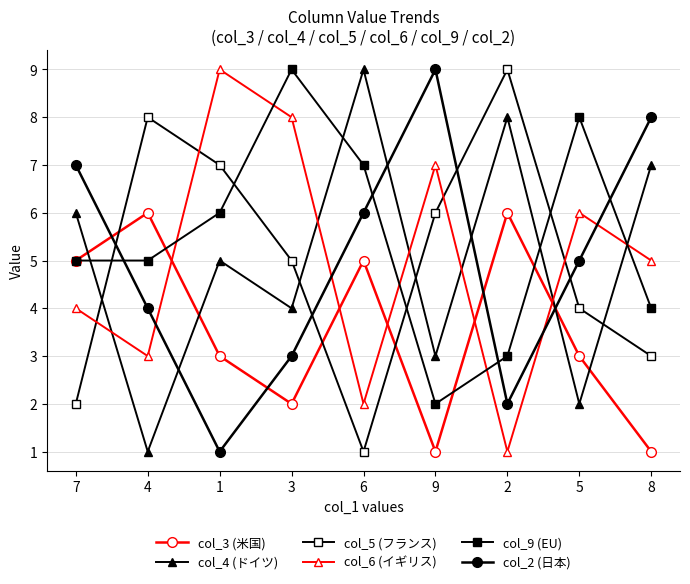

How many lines are shown in the chart?

6